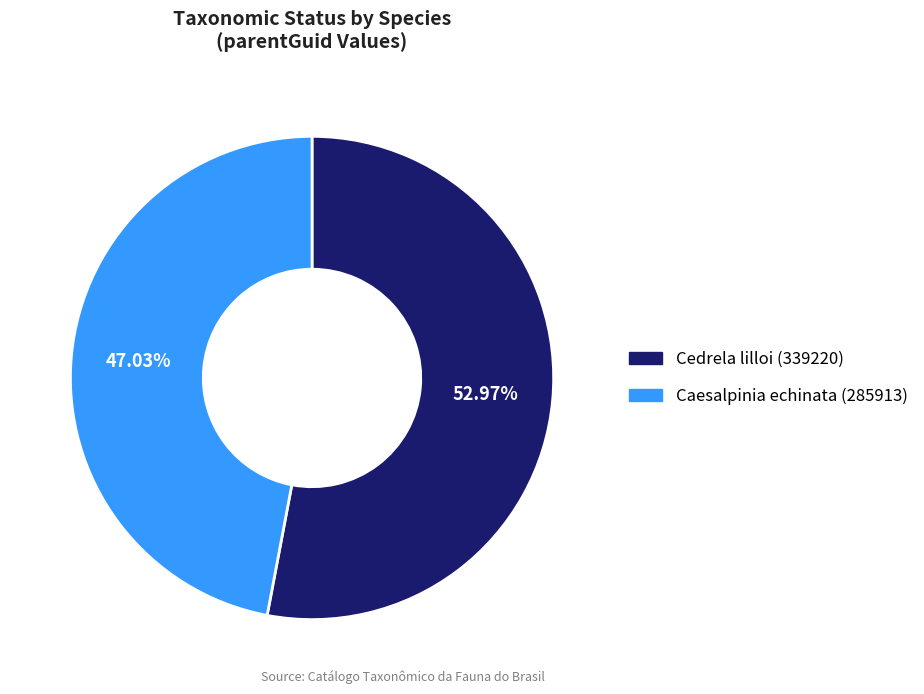

To the nearest percent, what portion does Cedrela lilloi (339220) represent?

53%